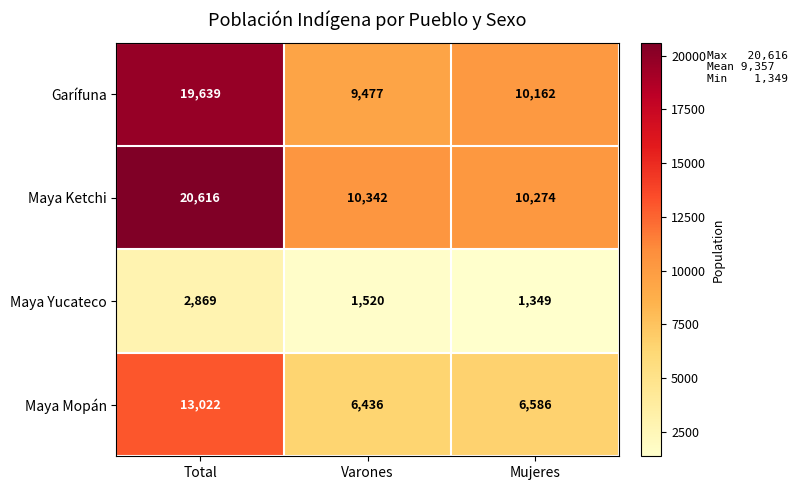

At Total, list the series in order from smallest to largest.

Maya Yucateco, Maya Mopán, Garífuna, Maya Ketchi